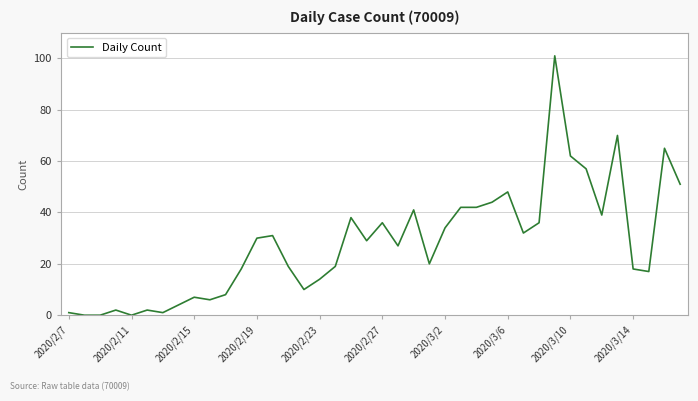

What is the difference between the maximum and minimum values?

101